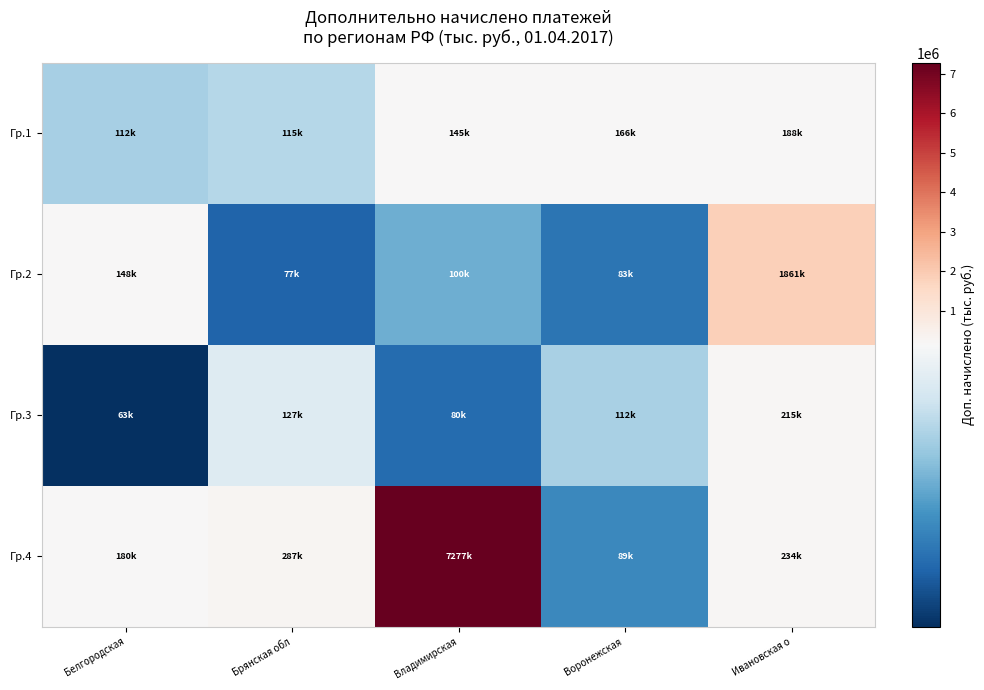

How many categories are shown in the chart?

5